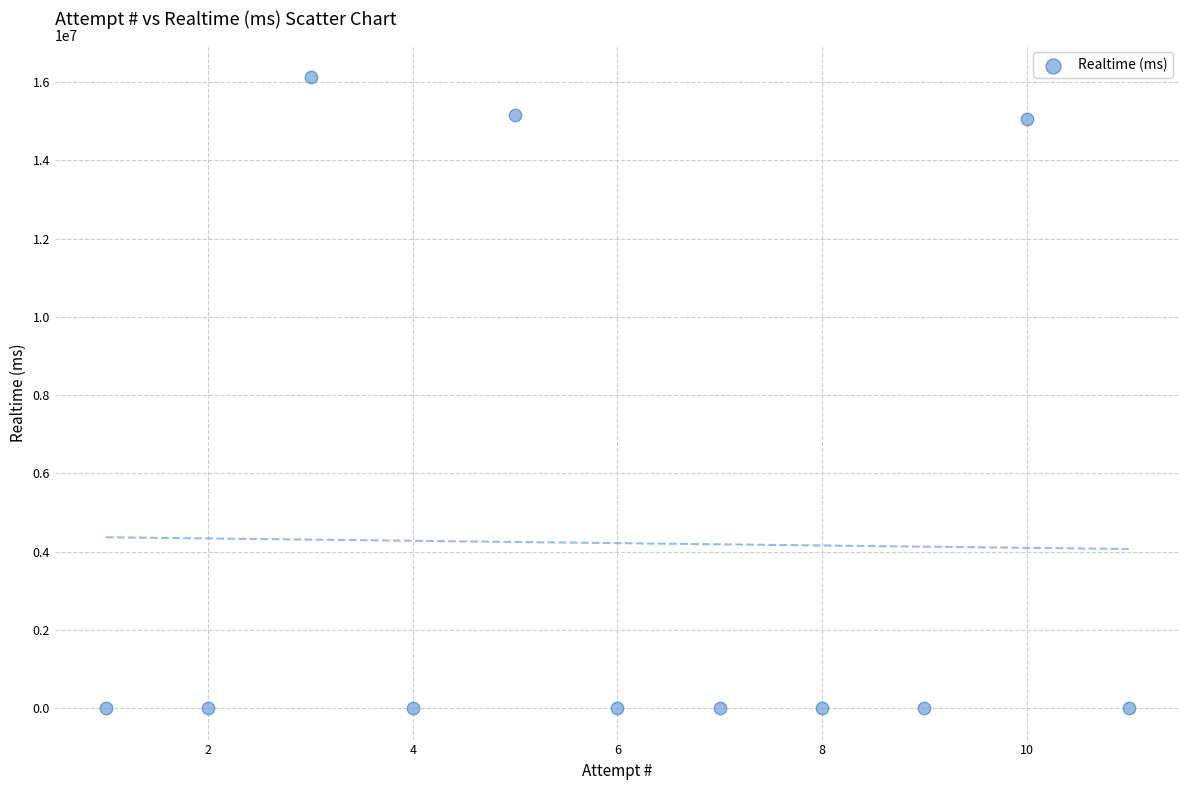

What is the range of Y values (max minus min)?

16126152